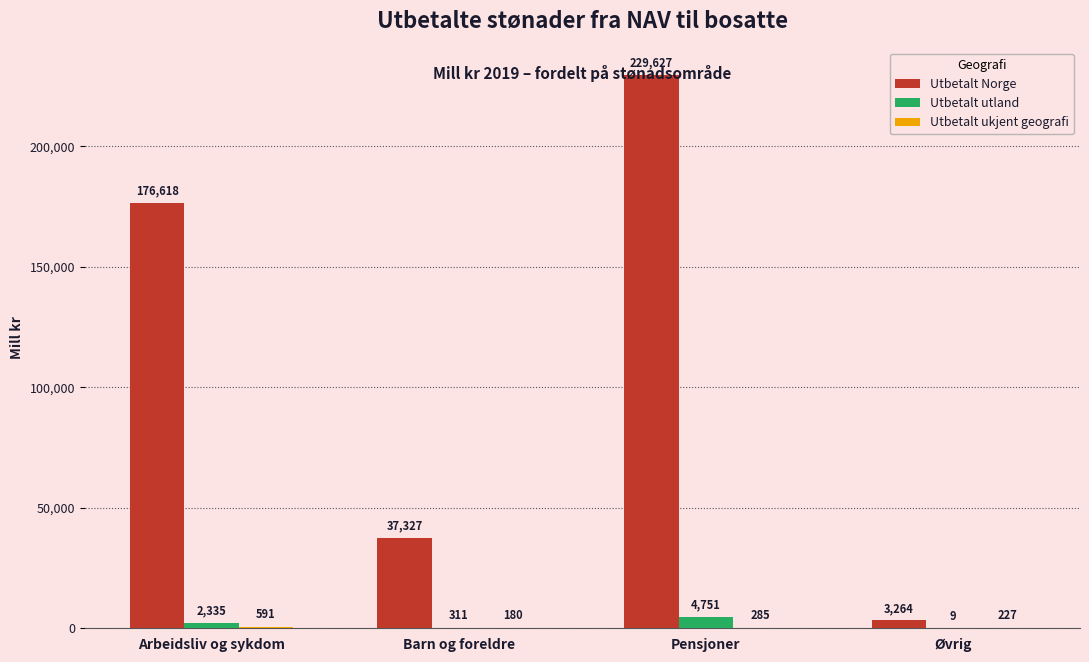

Which series has the widest spread of values?

Utbetalt Norge